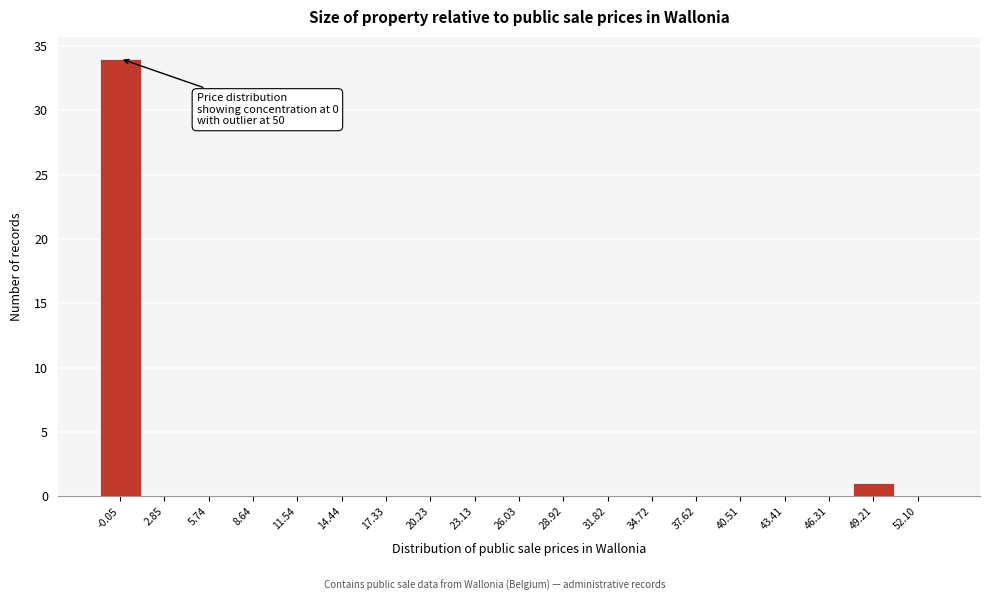

Reading left to right, list all the values displayed in this chart.

-0.05=34	2.85=0	5.74=0	8.64=0	11.54=0	14.44=0	17.33=0	20.23=0	23.13=0	26.03=0	28.92=0	31.82=0	34.72=0	37.62=0	40.51=0	43.41=0	46.31=0	49.21=1	52.10=0